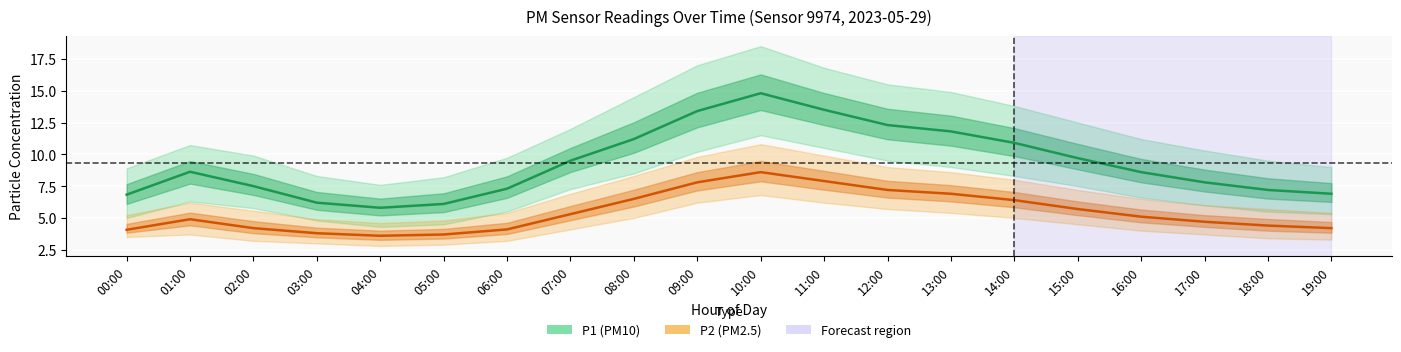

The P2 (PM2.5) series shows 4.1 at 00:00. True or false?

True